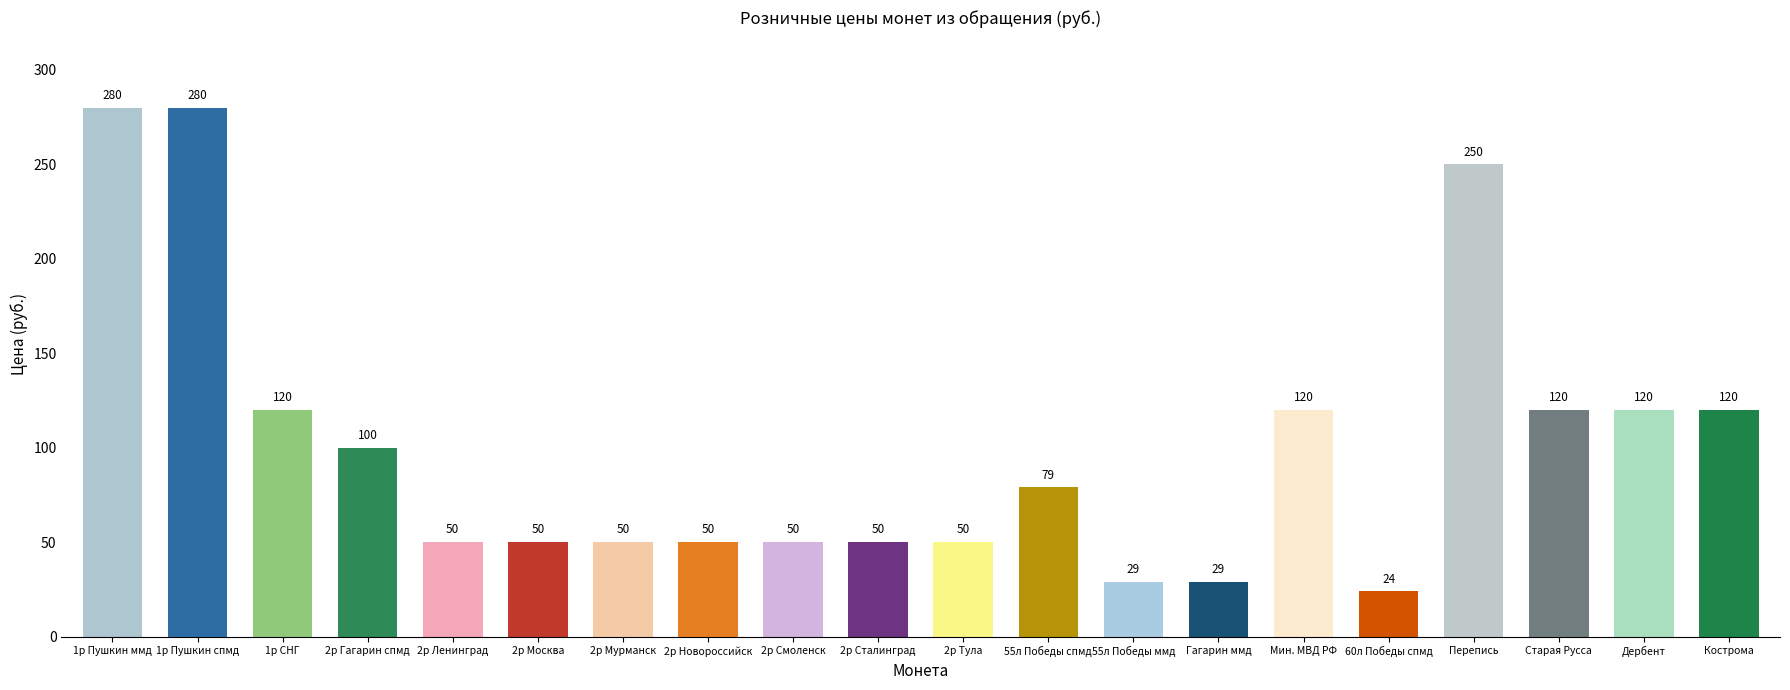

What is the greatest value displayed?

280